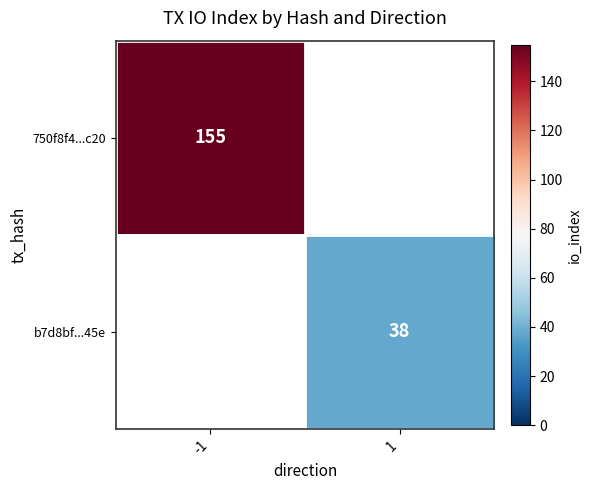

At how many categories does at least one series exceed 148?

1